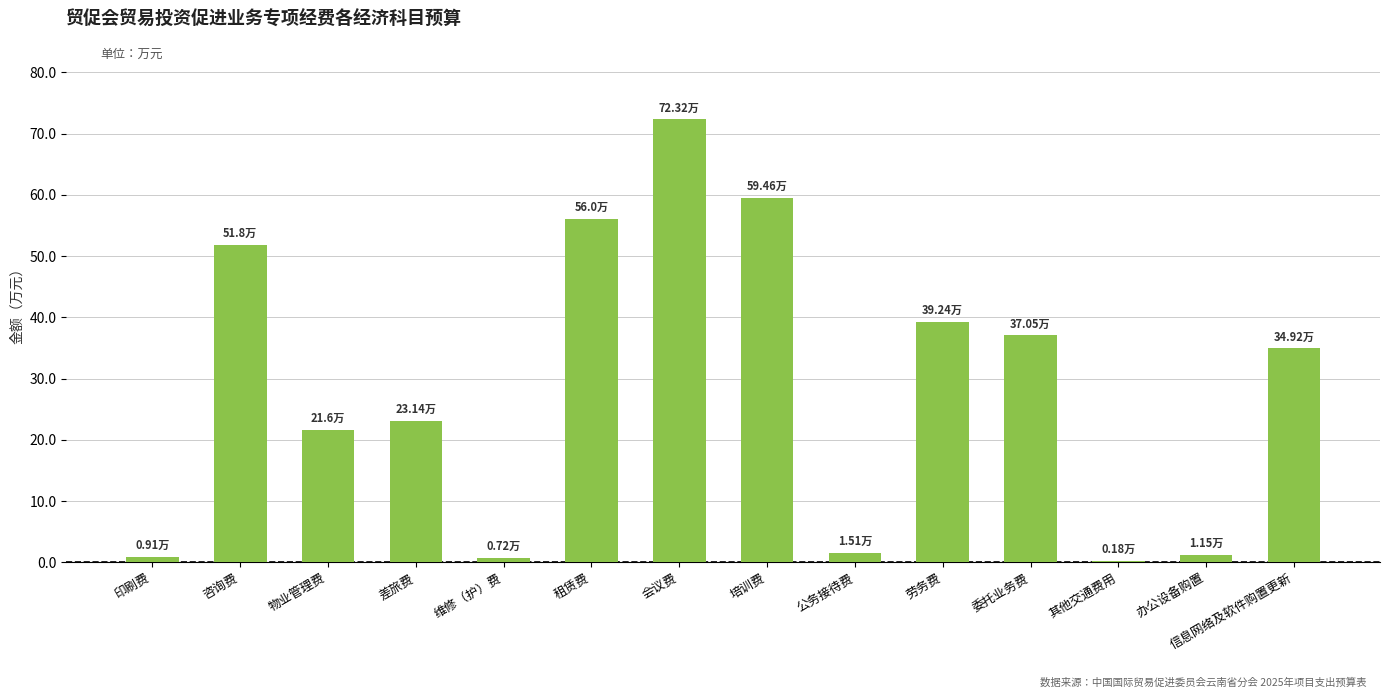

What is the average value?

28.6